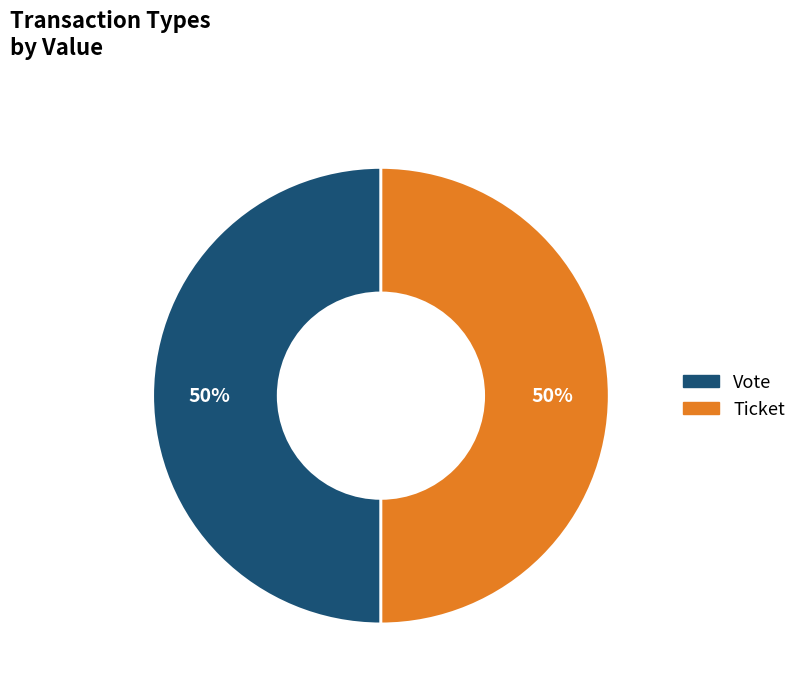

To the nearest percent, what portion does Ticket represent?

50%